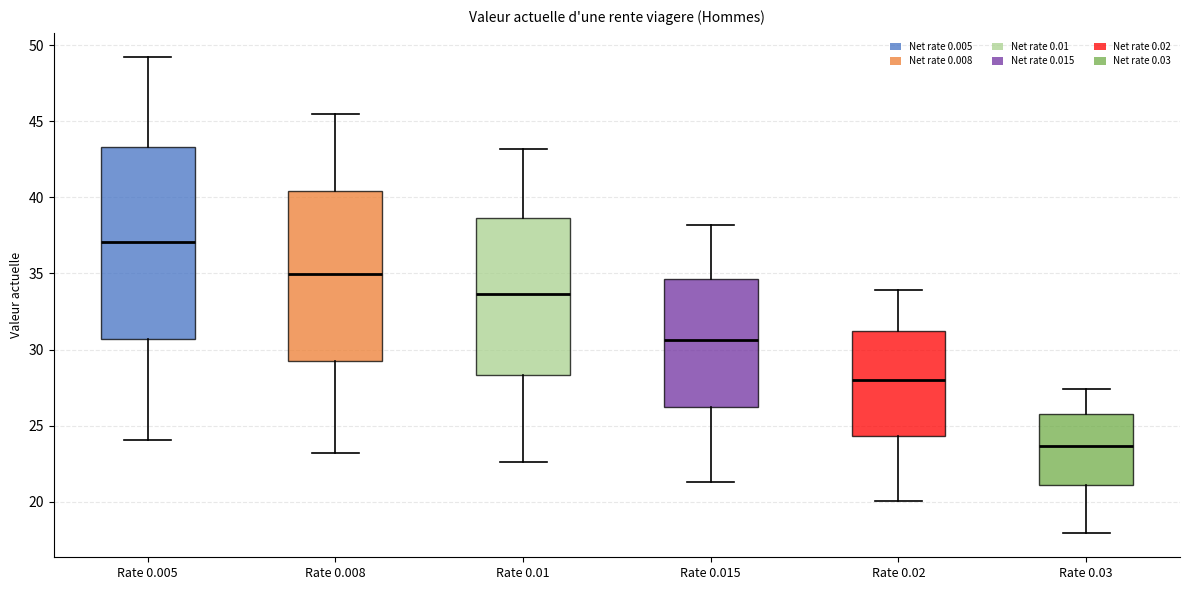

Which box is the tallest, from its lower edge to its upper edge?

Rate 0.005